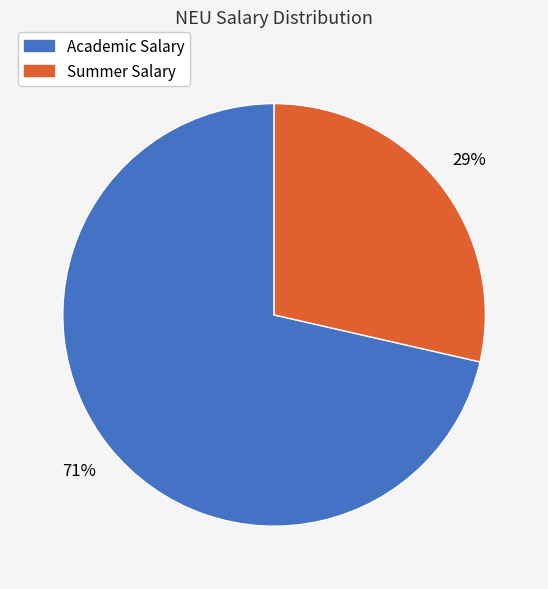

True or false: Summer Salary accounts for 21% of the total.

False